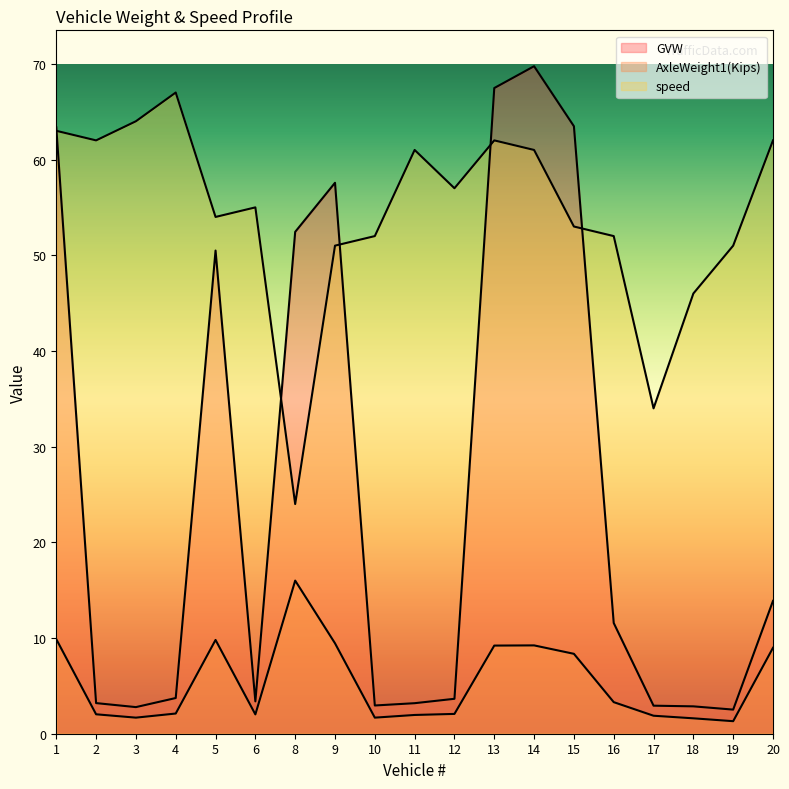

What are all the series names shown in the legend?

GVW, AxleWeight1(Kips), speed